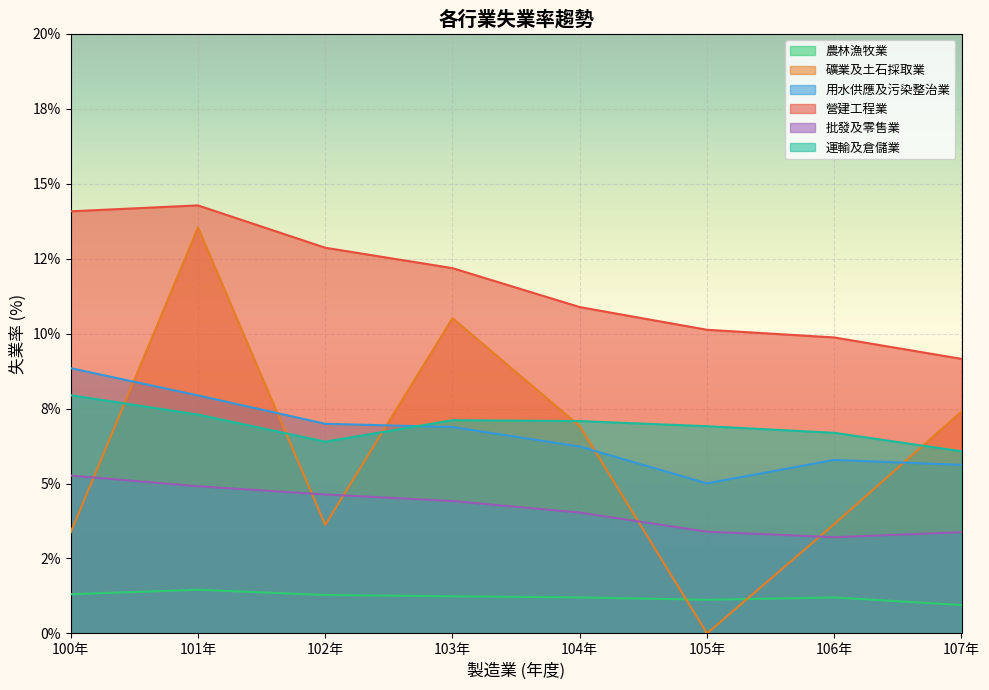

Is it true that 礦業及土石採取業 equals 1.2 at 106年?

False